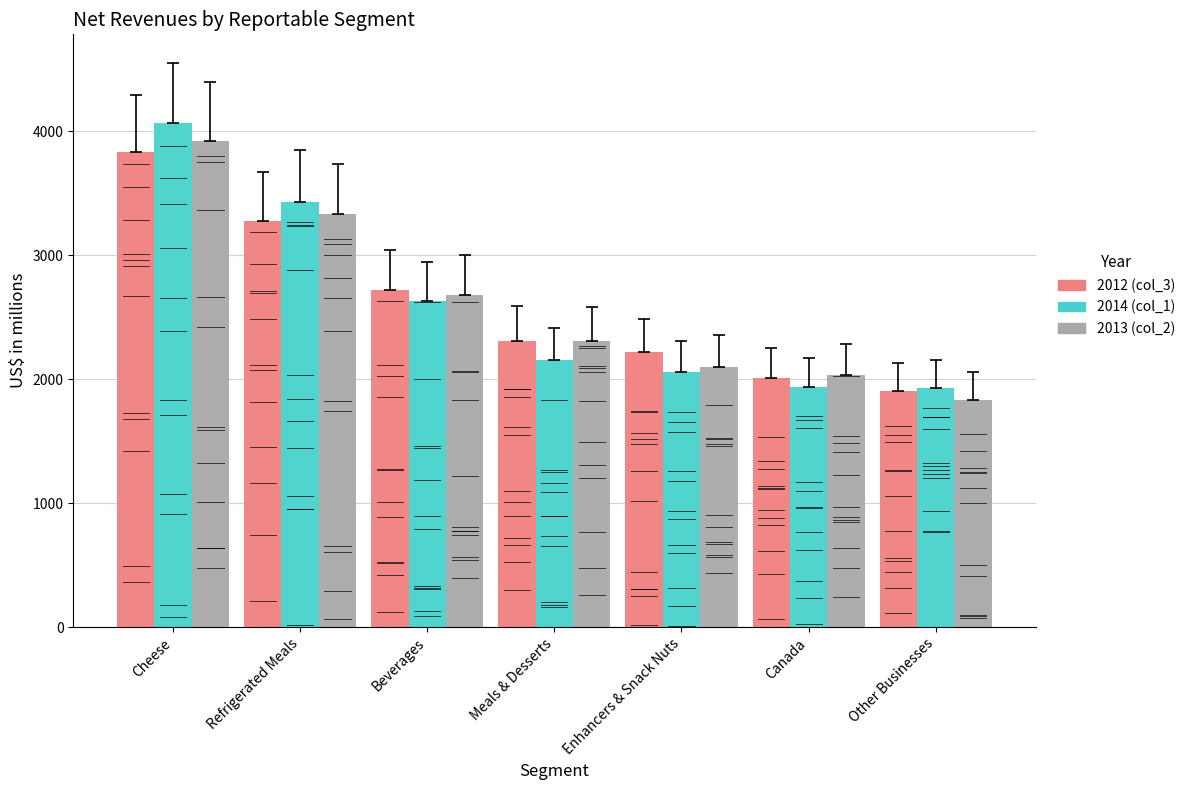

How many bars are there in each group?

3